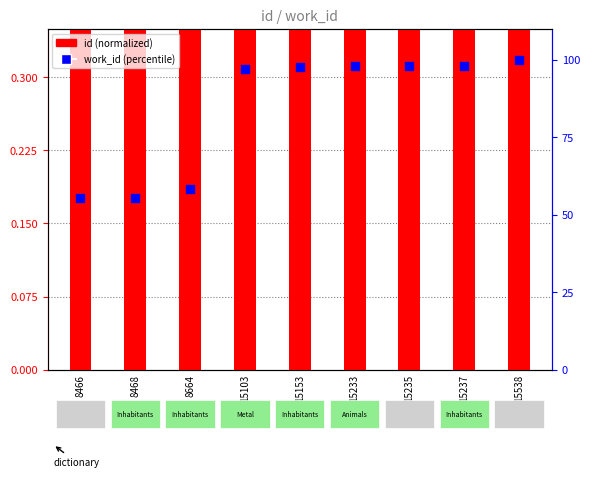

What are all the series names shown in the legend?

id (normalized), work_id (percentile)